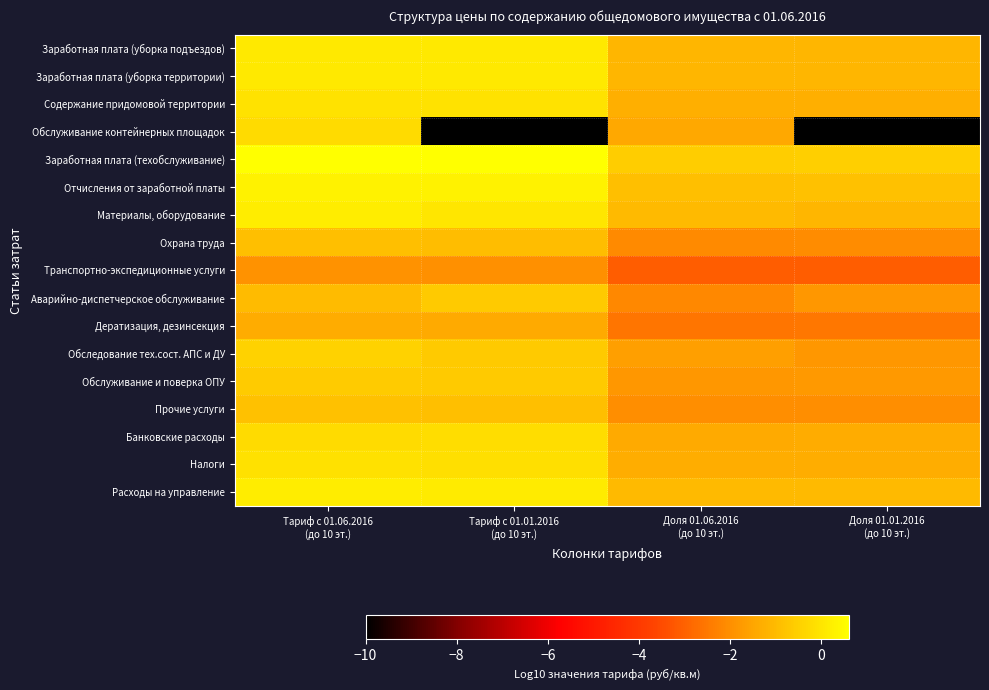

Which series has the largest range (max minus min)?

Обслуживание контейнерных площадок